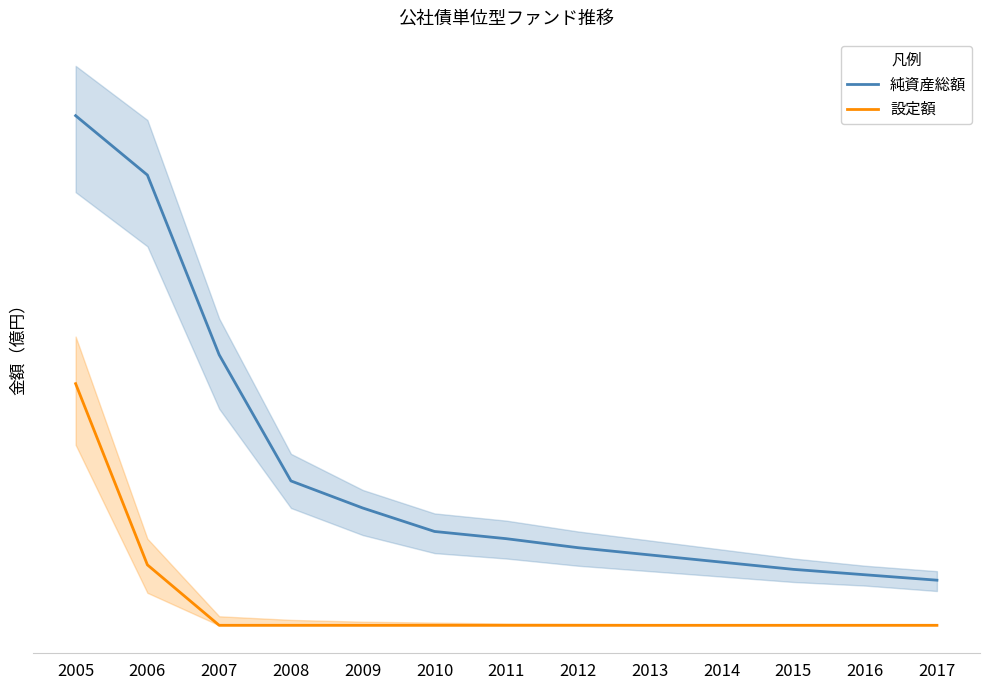

Reading left to right, transcribe all the data shown in this chart.

純資産総額: 2005=2824	2006=2495	2007=1499	2008=800	2009=650	2010=520	2011=480	2012=430	2013=390	2014=350	2015=310	2016=280	2017=250
設定額: 2005=1339	2006=335	2007=0	2008=0	2009=0	2010=0	2011=0	2012=0	2013=0	2014=0	2015=0	2016=0	2017=0